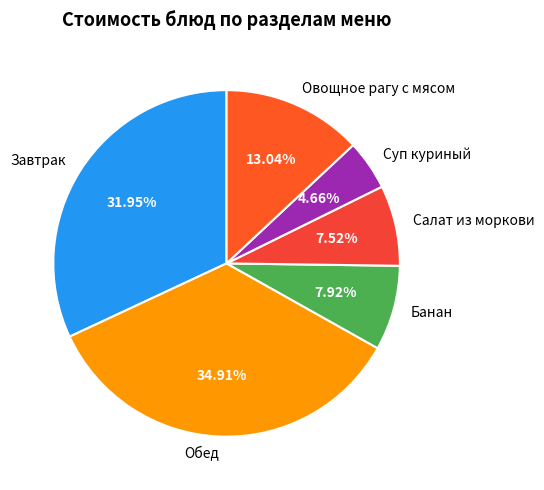

To the nearest percent, what is the average slice percentage?

17%